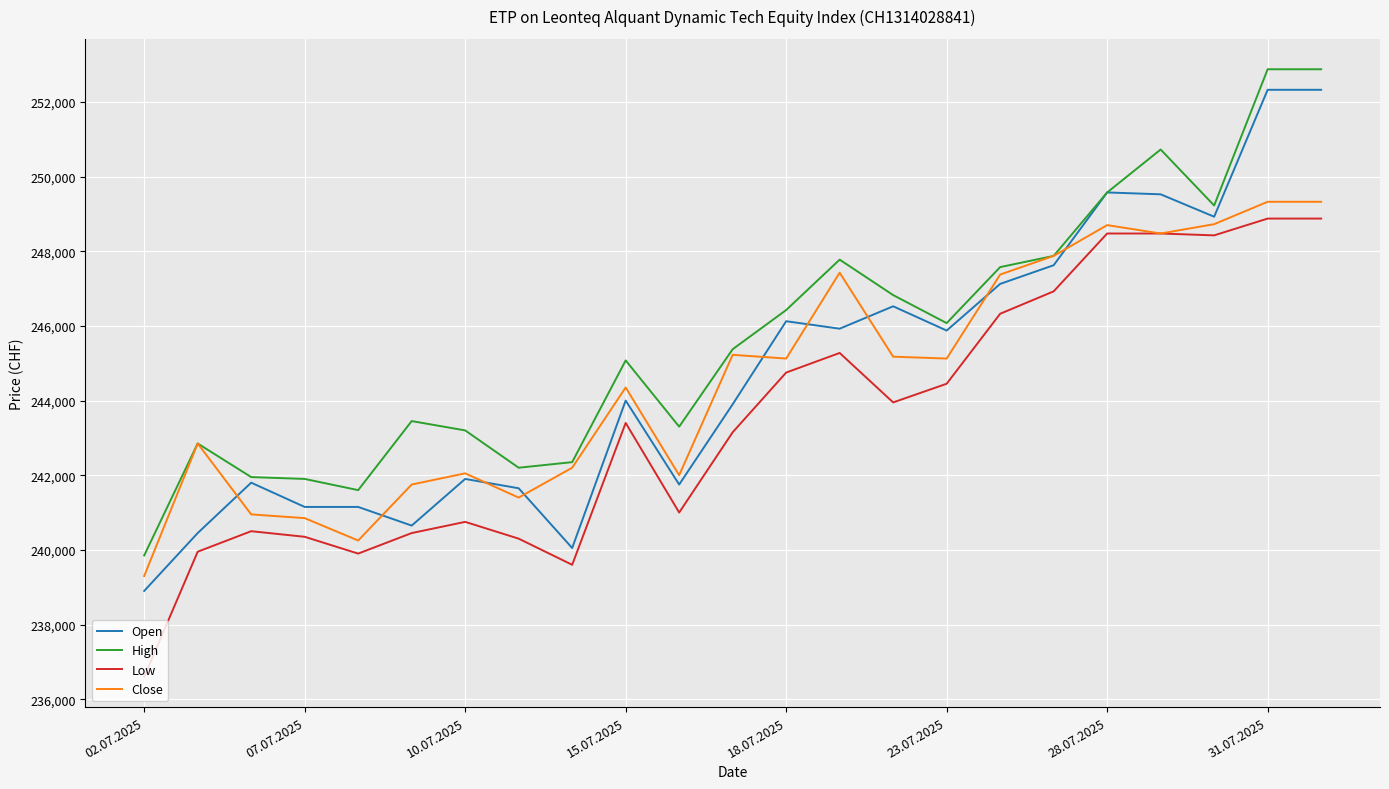

Which series has the largest total across all categories?

High